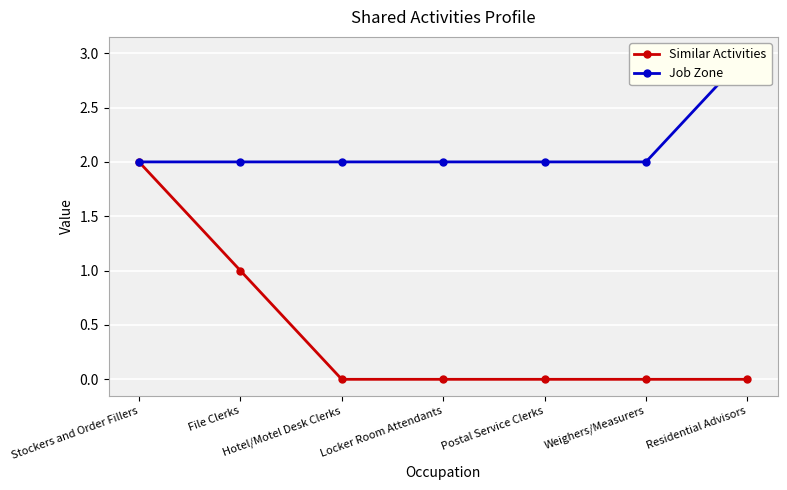

What are all the series names shown in the legend?

Similar Activities, Job Zone